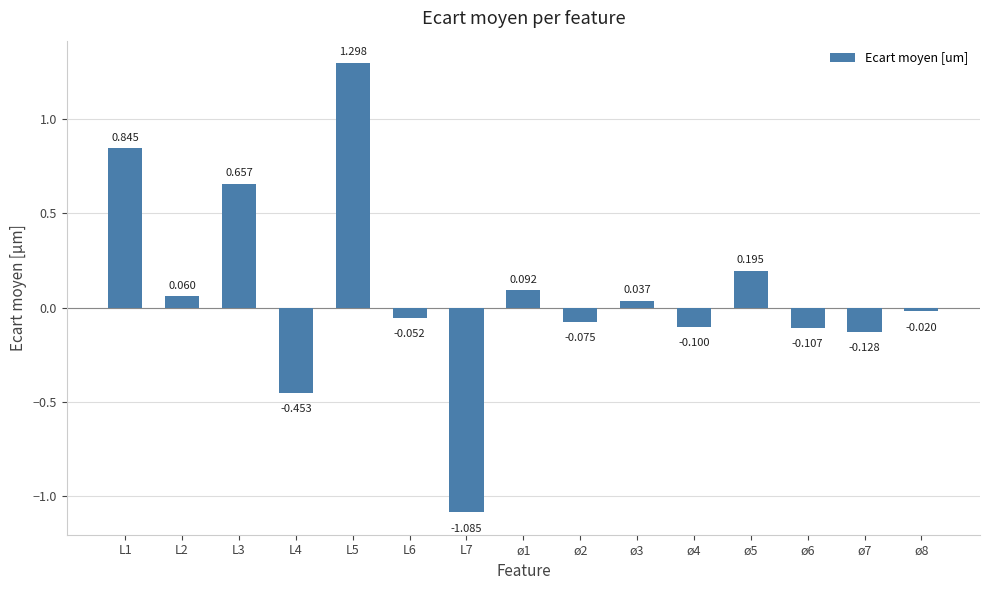

Where does the data first go above 0?

L1